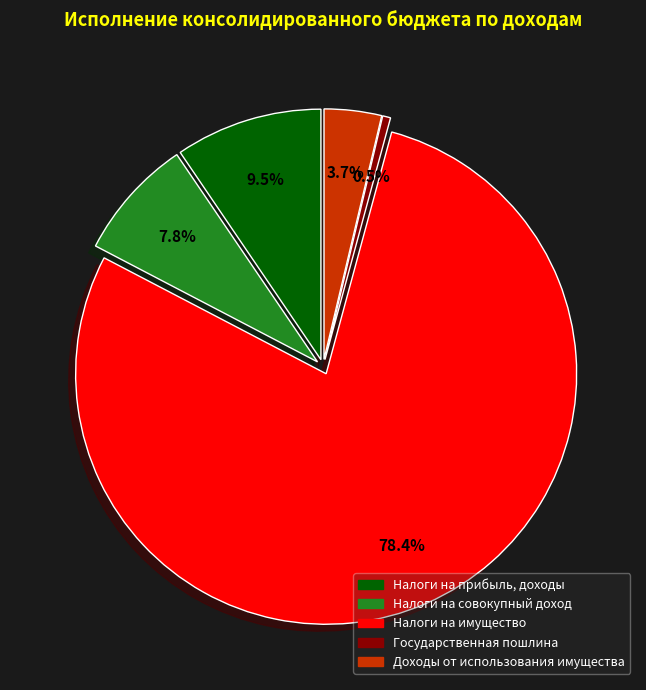

Is it true that ДОХОДЫ ОТ ИСПОЛЬЗОВАНИЯ ИМУЩЕСТВА is 1% of the pie?

False